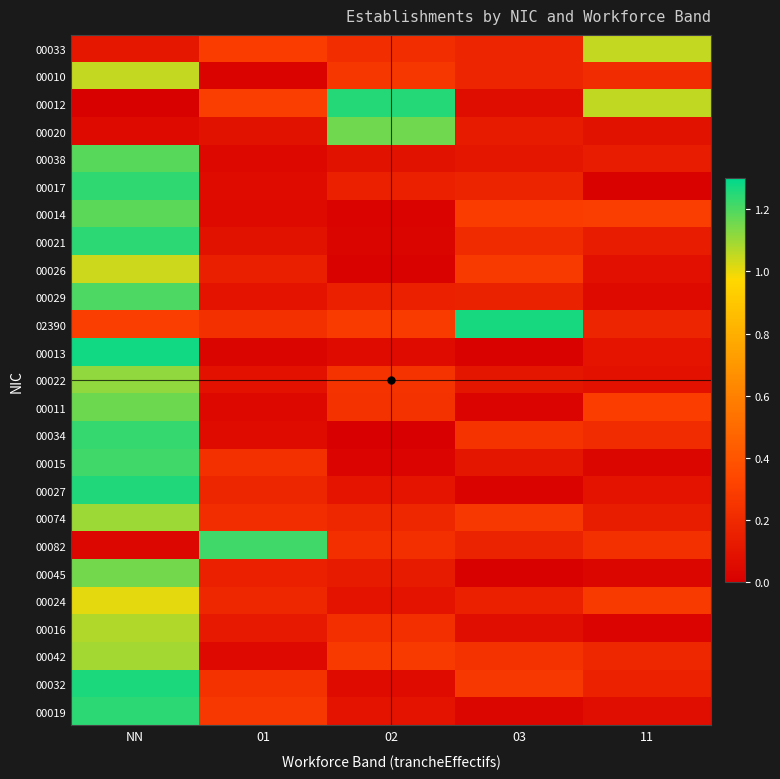

What is the spread (max minus min) of values at 02?

1.2